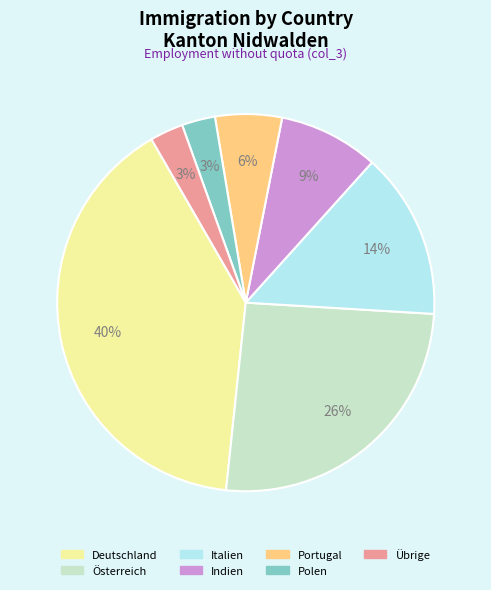

Count the number of slices in the pie.

7